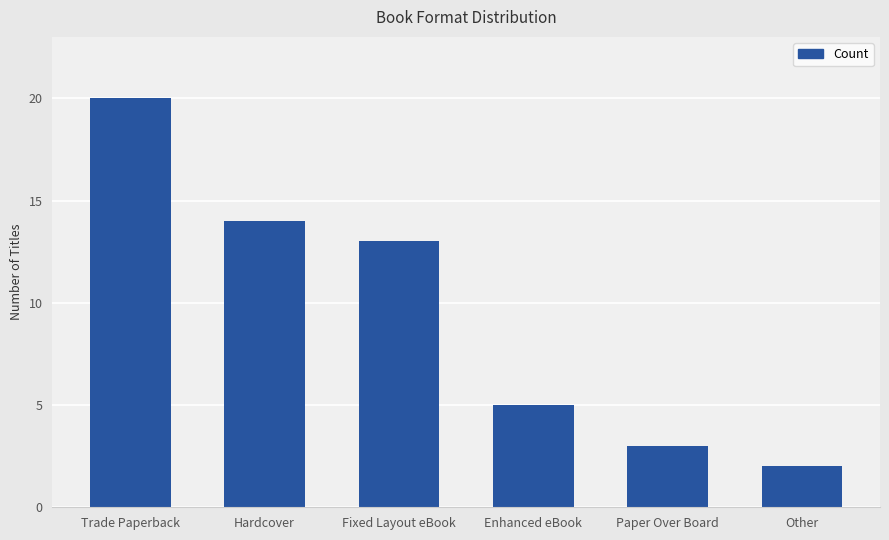

Where does the data first go above 13?

Trade Paperback